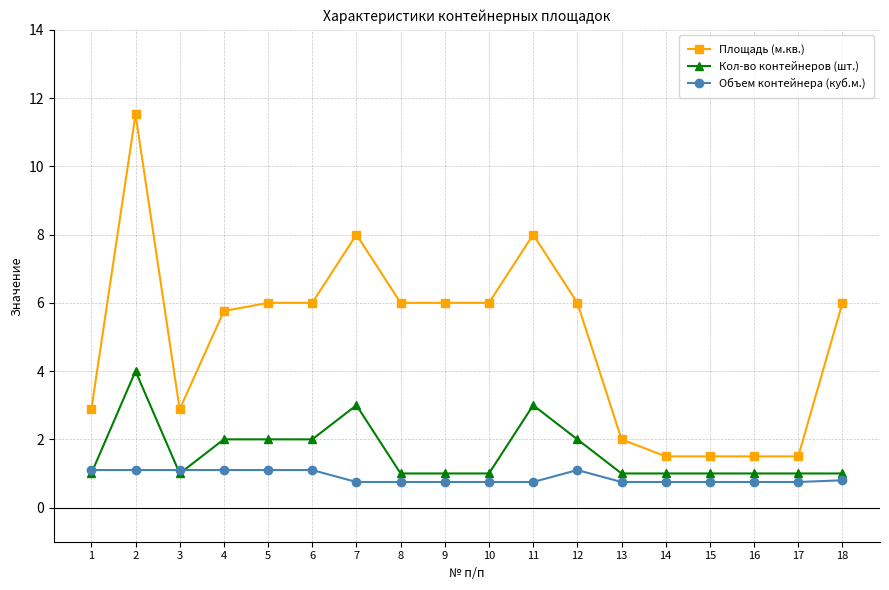

True or false: Площадь (м.кв.) and Кол-во контейнеров (шт.) intersect in this chart.

False